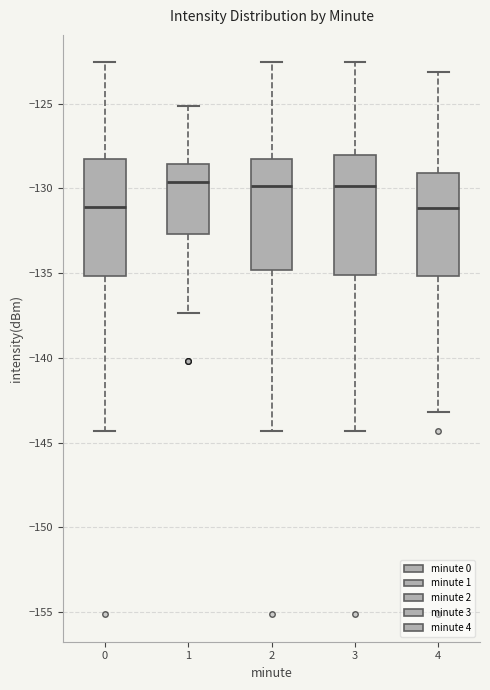

Reading left to right, read every box against the y-axis: the position of its median line, the range the box covers, and the ends of its whiskers. The values are not printed on the chart, so give them approximately, as read against the axis.

0: median -131.0, box -135.0 to -128.5, whiskers -144.5 to -122.5
1: median -129.5, box -132.5 to -128.5, whiskers -137.5 to -125.0
2: median -130.0, box -135.0 to -128.5, whiskers -144.5 to -122.5
3: median -130.0, box -135.0 to -128.0, whiskers -144.5 to -122.5
4: median -131.0, box -135.0 to -129.0, whiskers -143.0 to -123.0